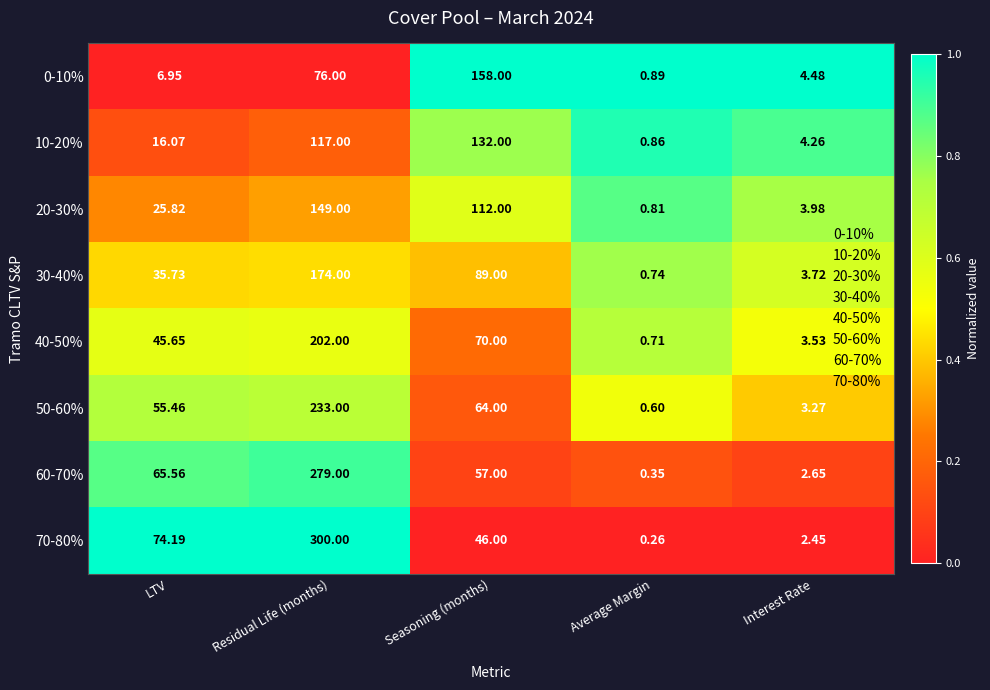

Where does the 50-60% series first go above 55?

LTV